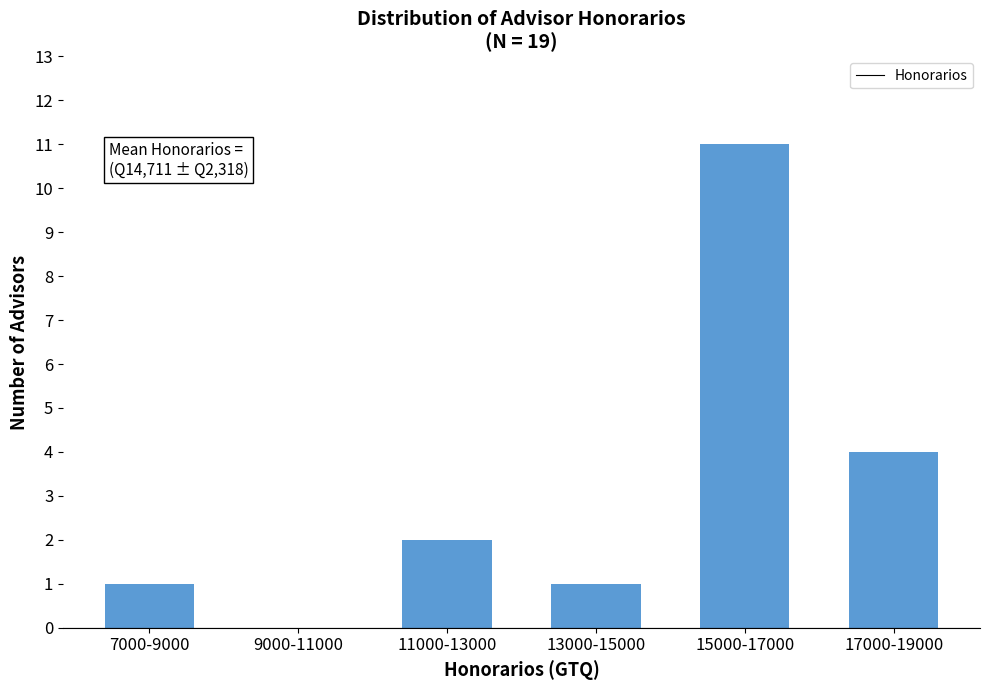

Reading right to left, list all the values displayed in this chart.

17000-19000=4	15000-17000=11	13000-15000=1	11000-13000=2	9000-11000=0	7000-9000=1